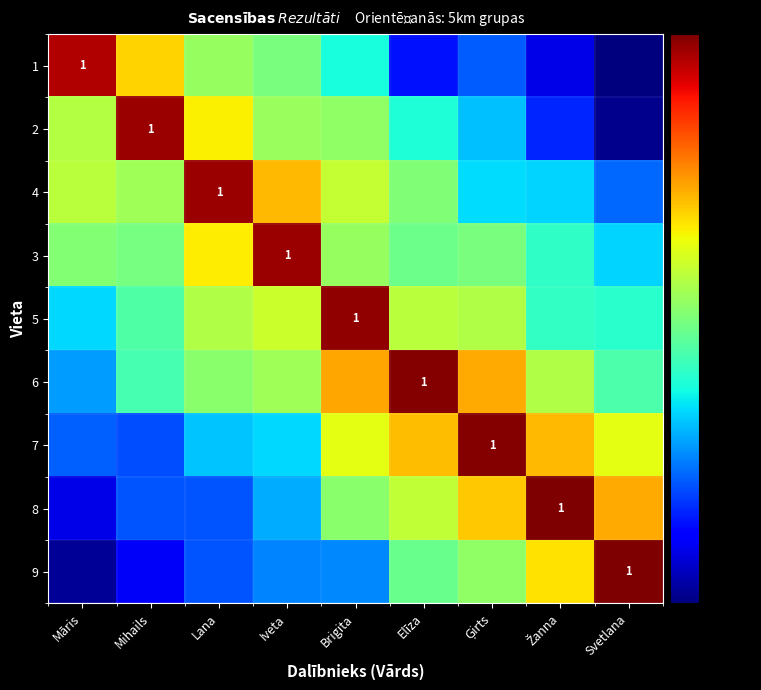

The value of 6 at Iveta is 152.5. True or false?

False